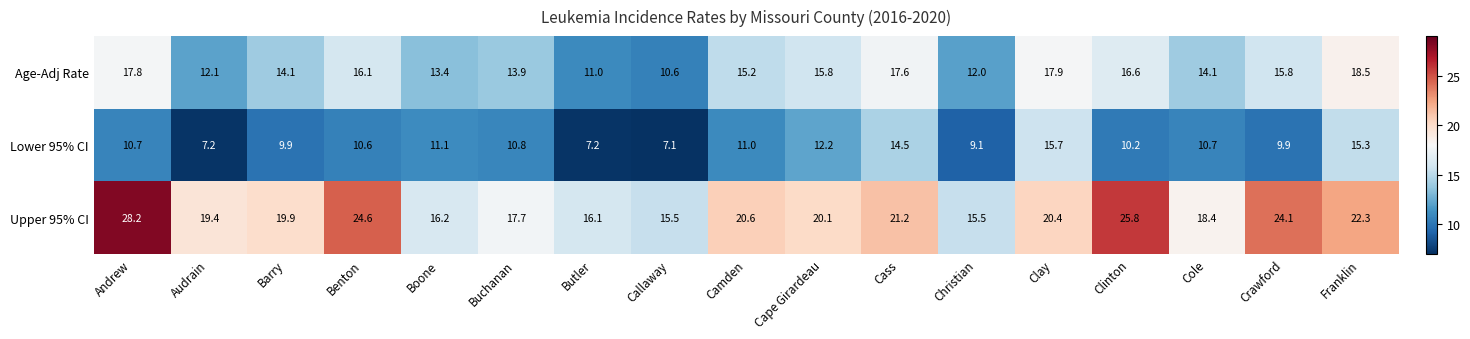

The Lower 95% CI series shows 11.0 at Audrain. True or false?

False